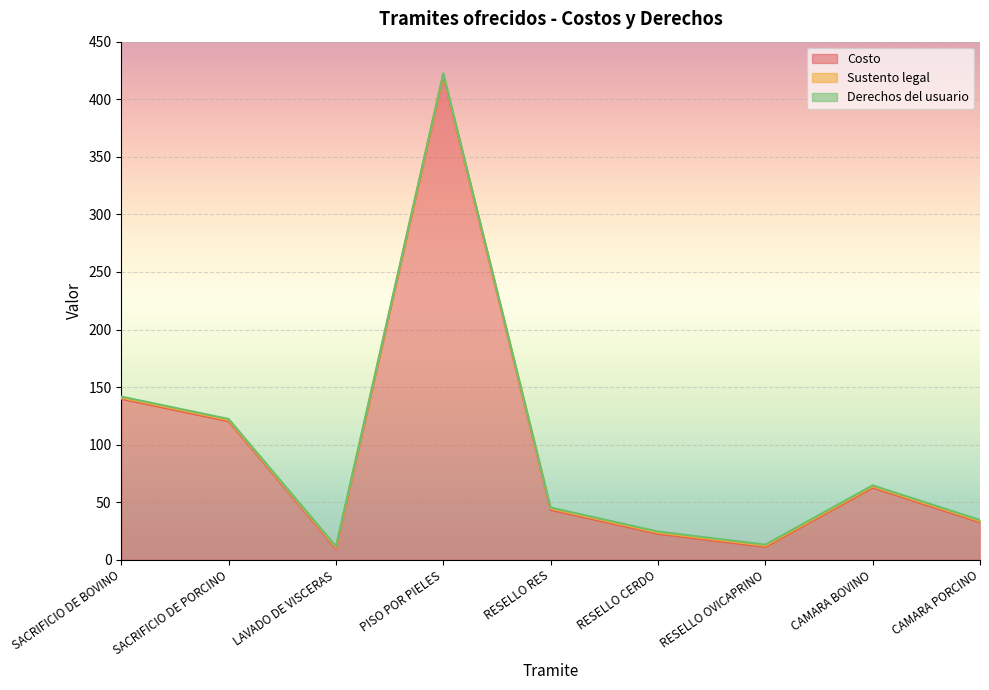

What is the spread (max minus min) of values at RESELLO RES?

42.4